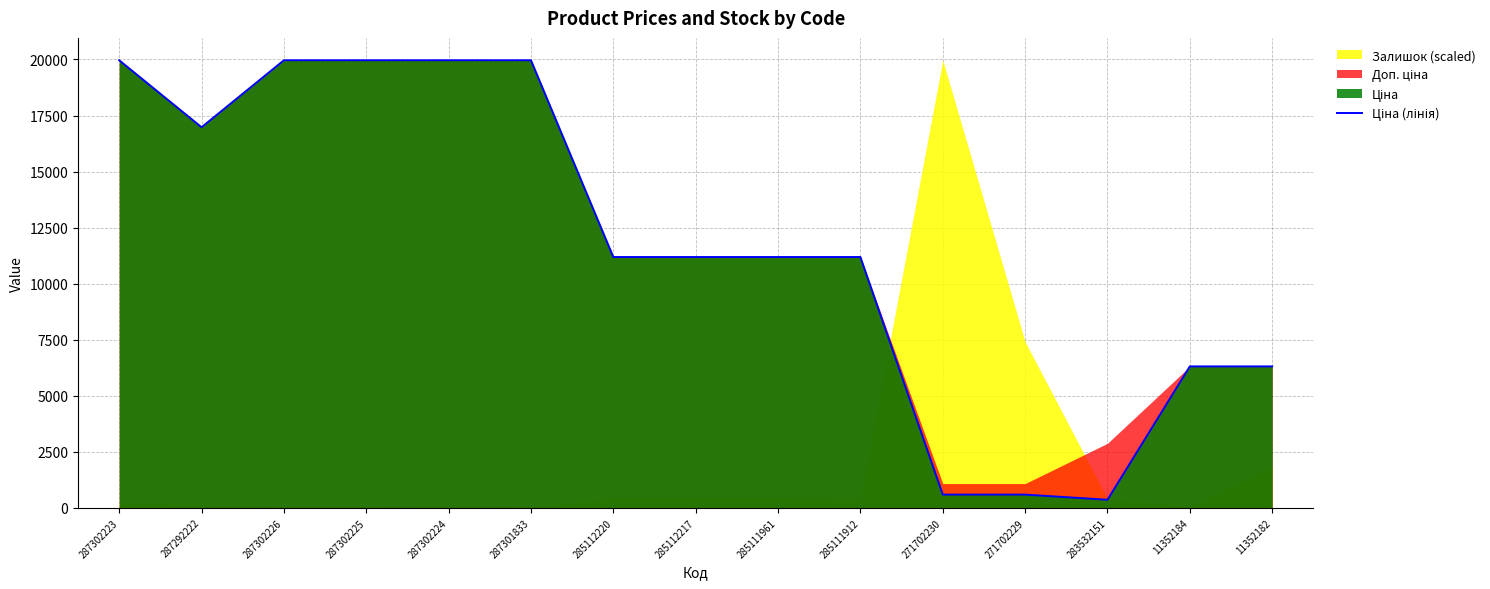

True or false: the data shows 11188.2 at 285112220.

True